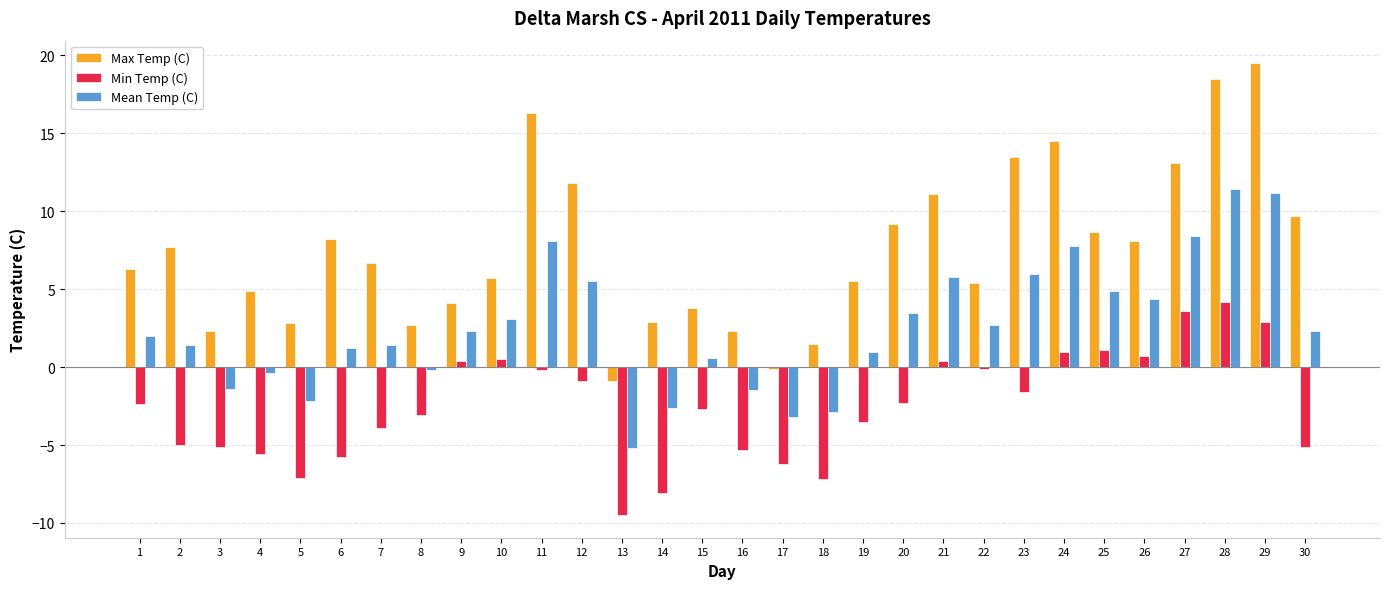

Is it true that Max Temp (C) equals 2.9 at 14?

True